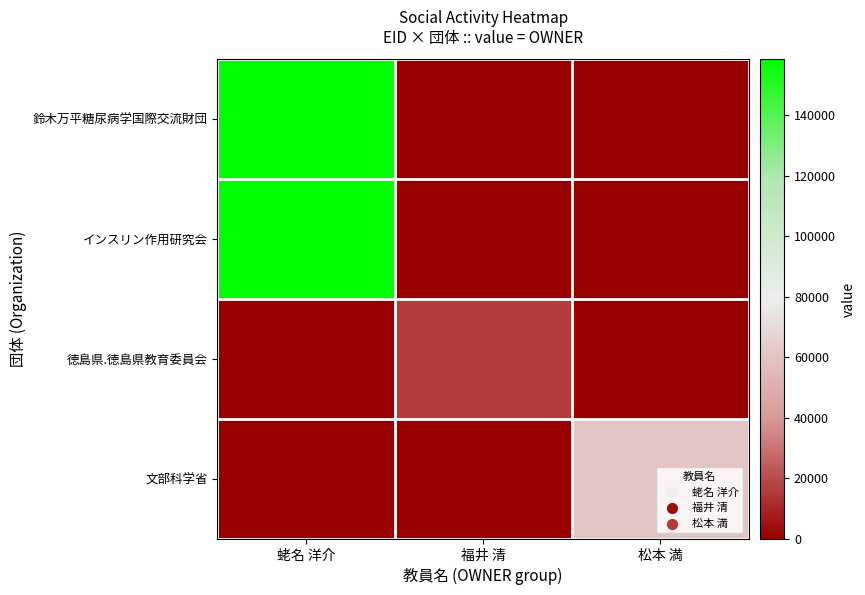

At which category does the chart reach its peak across all series?

蛯名 洋介